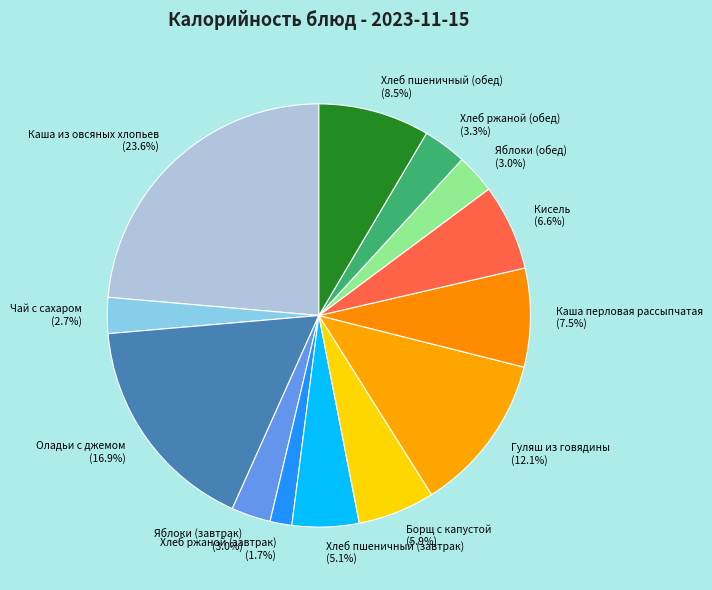

Is the sum of Гуляш из говядины and Яблоки (завтрак) greater than half?

No